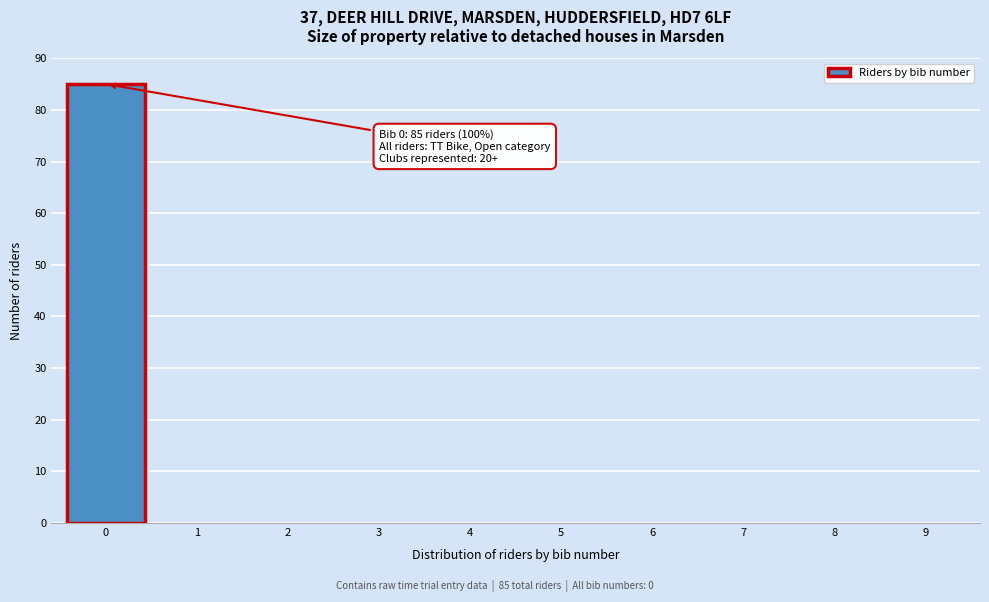

Reading right to left, extract all data points from this chart.

9=0	8=0	7=0	6=0	5=0	4=0	3=0	2=0	1=0	0=85